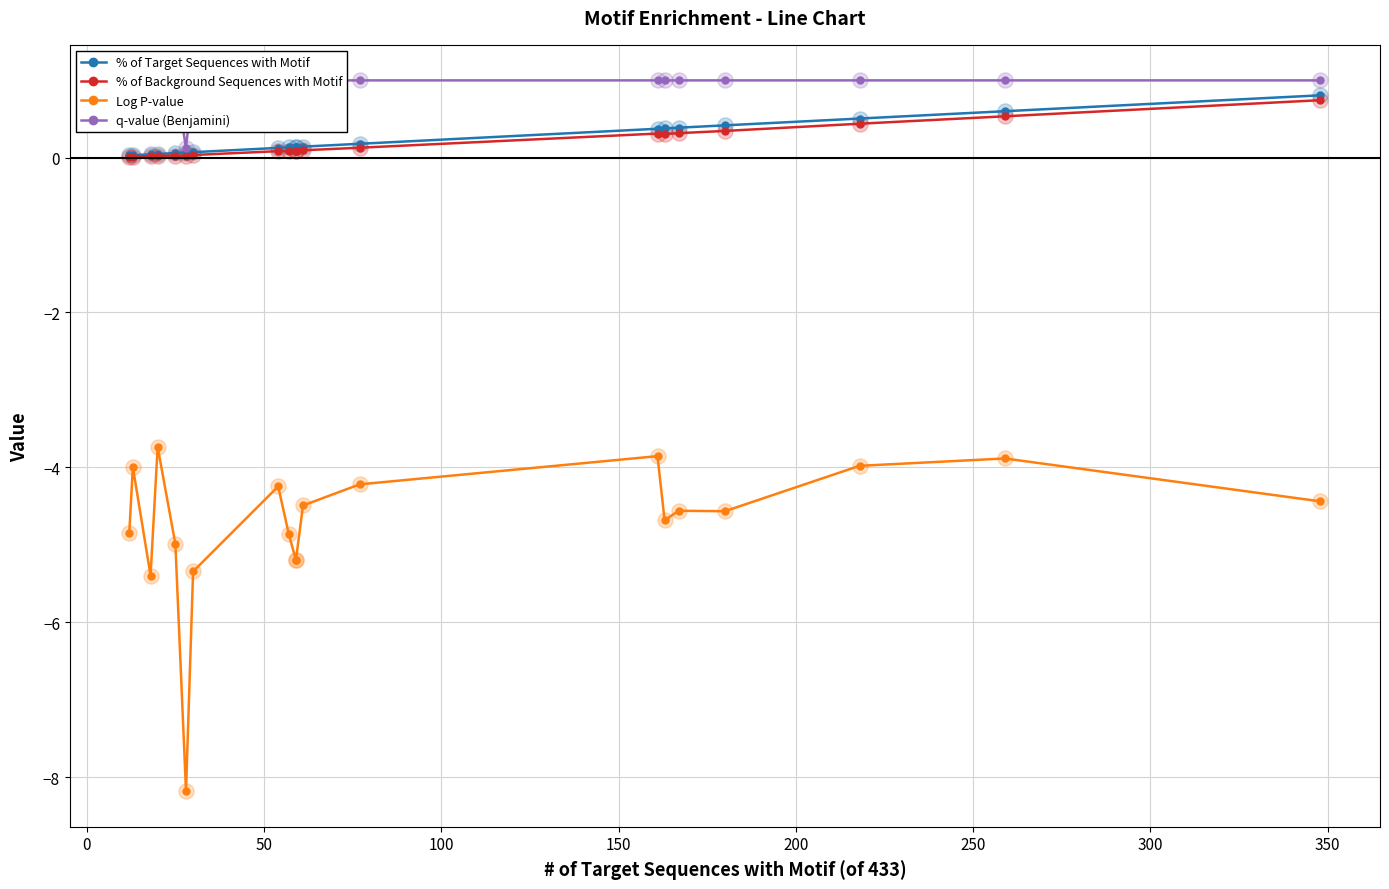

What are all the series names shown in the legend?

% of Target Sequences with Motif, % of Background Sequences with Motif, Log P-value, q-value (Benjamini)